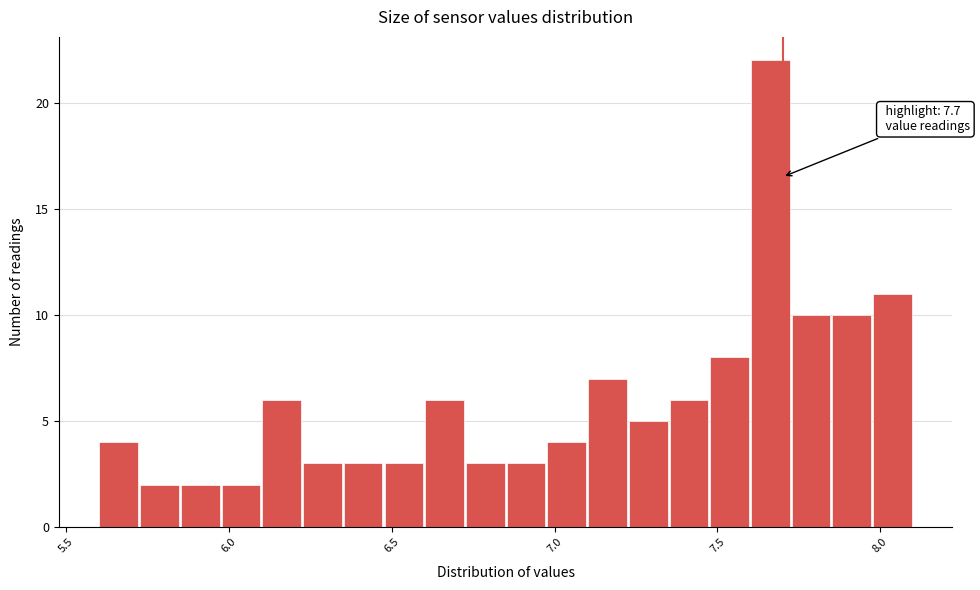

Read against the x-axis, roughly where is the centre of the tallest bar?

7.65